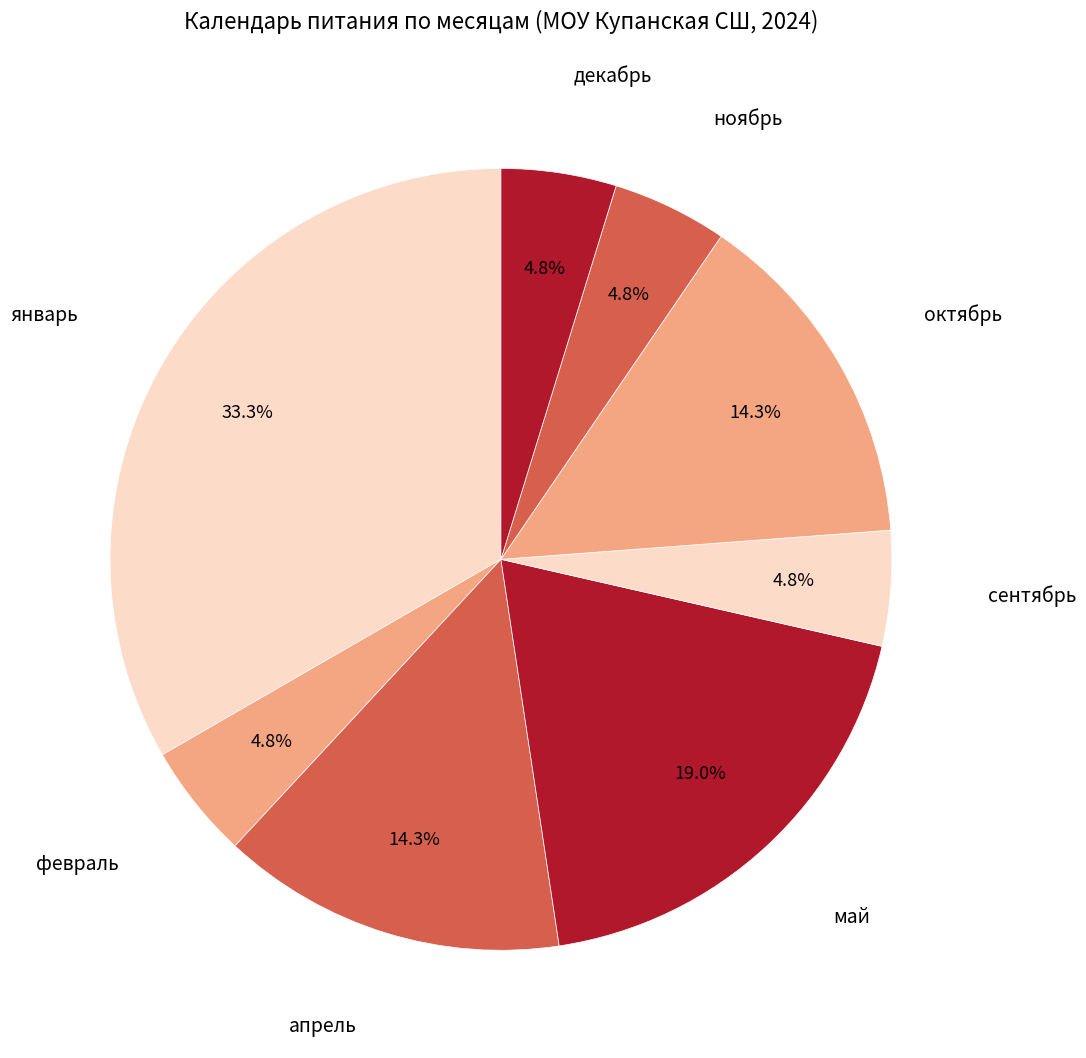

What is the largest slice in the pie chart?

январь